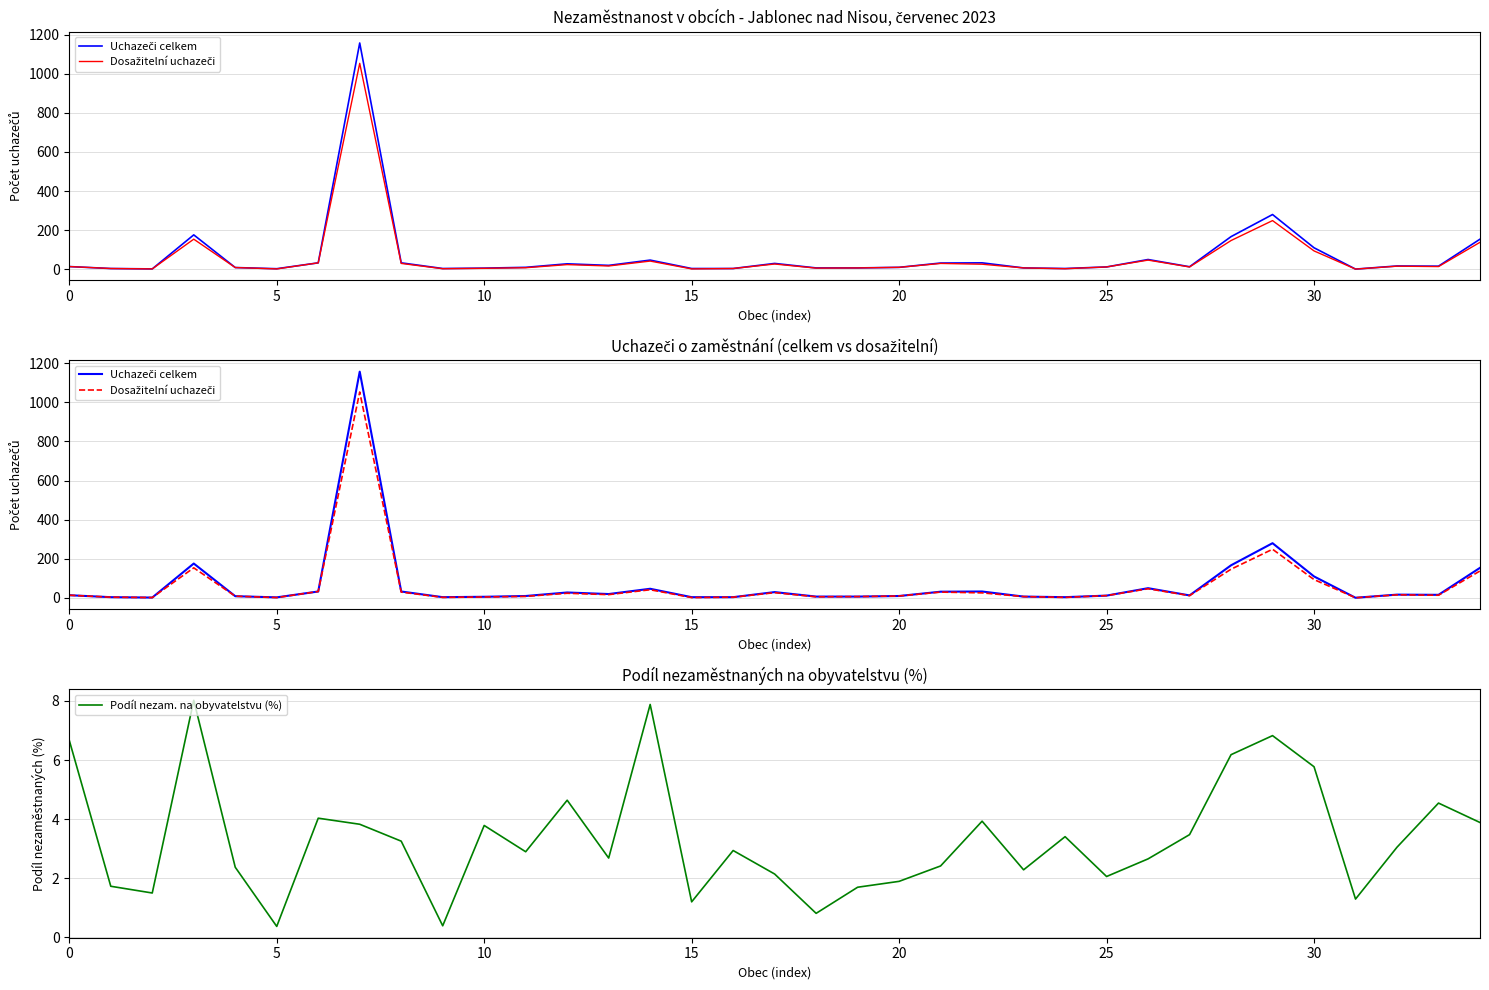

What is the average value of the Dosažitelní uchazeči series?

64.3